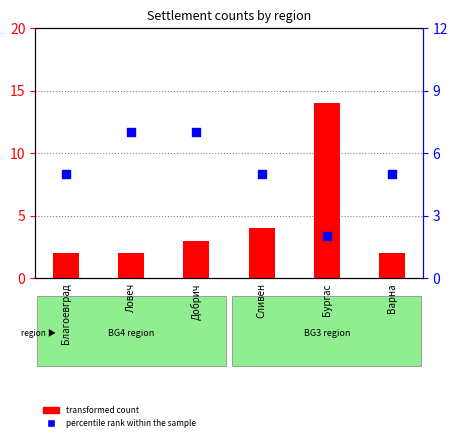

What are all the series names shown in the legend?

transformed count, percentile rank within the sample